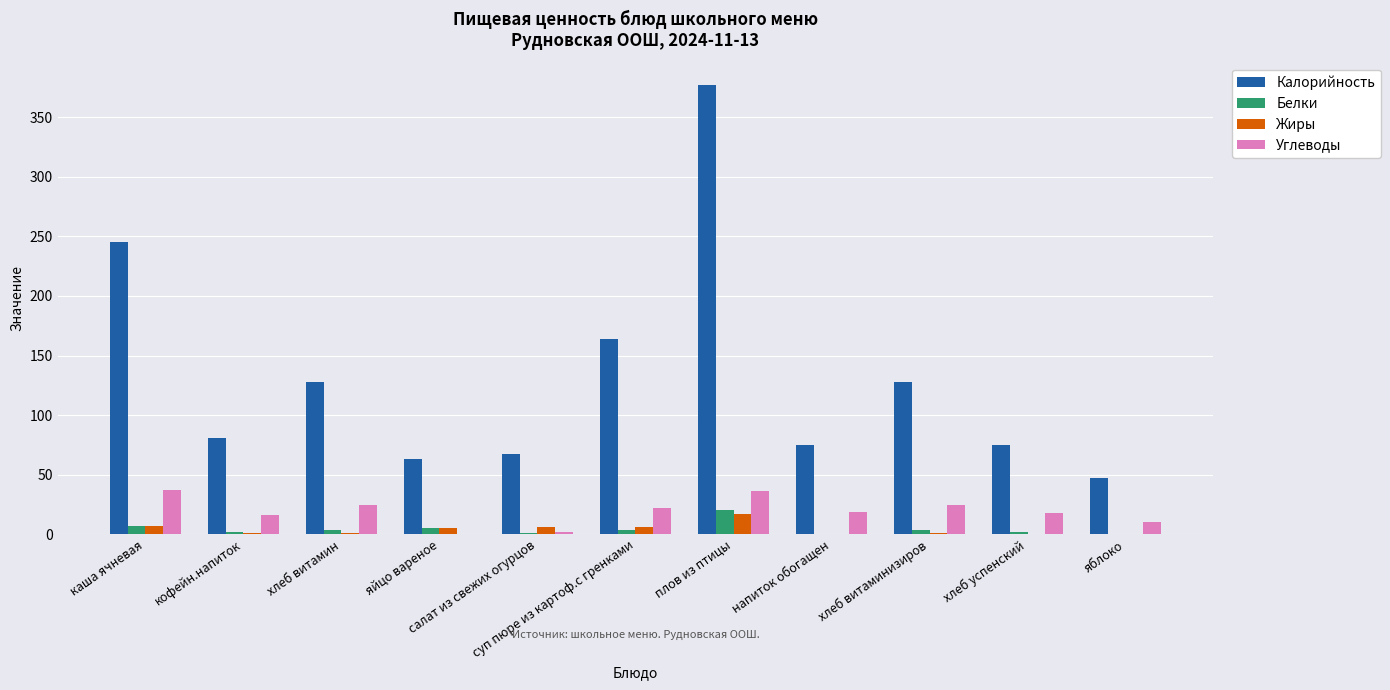

Which series has the largest total across all categories?

Калорийность